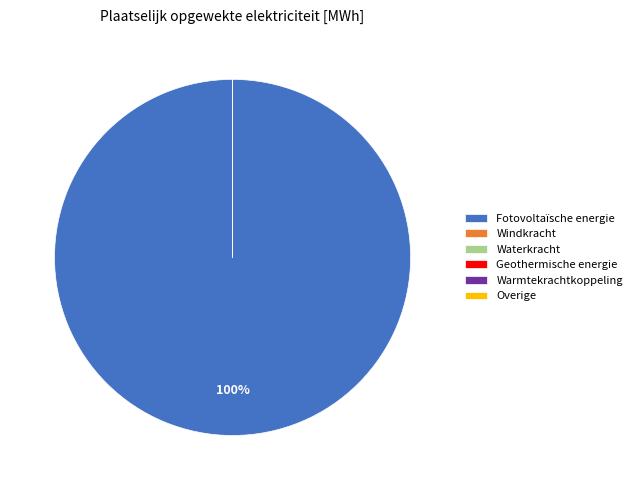

Rank the categories by value from highest to lowest.

Fotovoltaïsche energie, Windkracht, Waterkracht, Geothermische energie, Warmtekrachtkoppeling, Overige